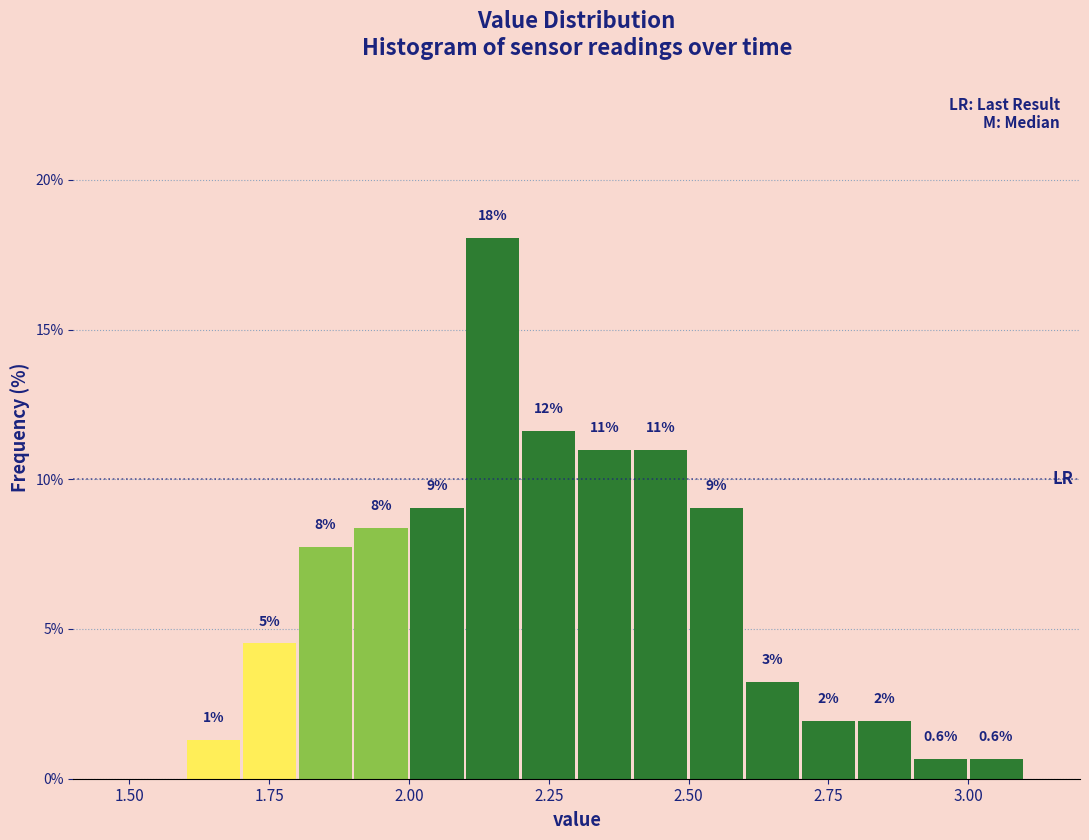

Read against the x-axis, roughly where is the centre of the tallest bar?

2.15